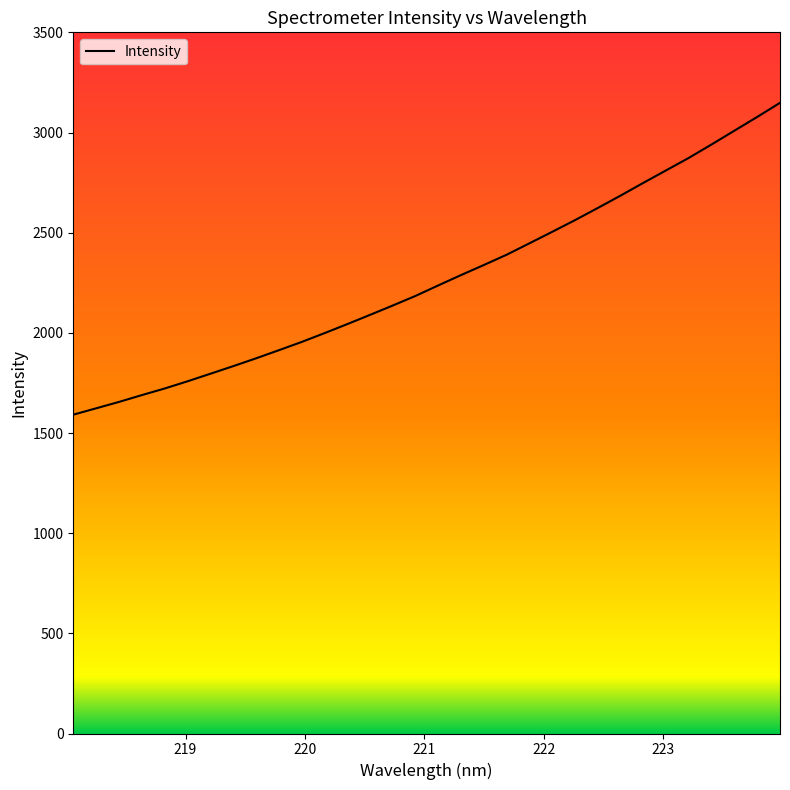

Reading left to right, list all the values displayed in this chart.

1591.5	1623.2	1655.1	1689.0	1722.0	1757.8	1795.5	1833.4	1872.3	1912.8	1954.1	1998.0	2043.1	2089.3	2136.2	2184.1	2236.7	2288.4	2338.6	2389.9	2446.9	2504.2	2562.5	2623.2	2685.0	2748.6	2811.1	2873.5	2940.7	3009.1	3077.8	3148.2